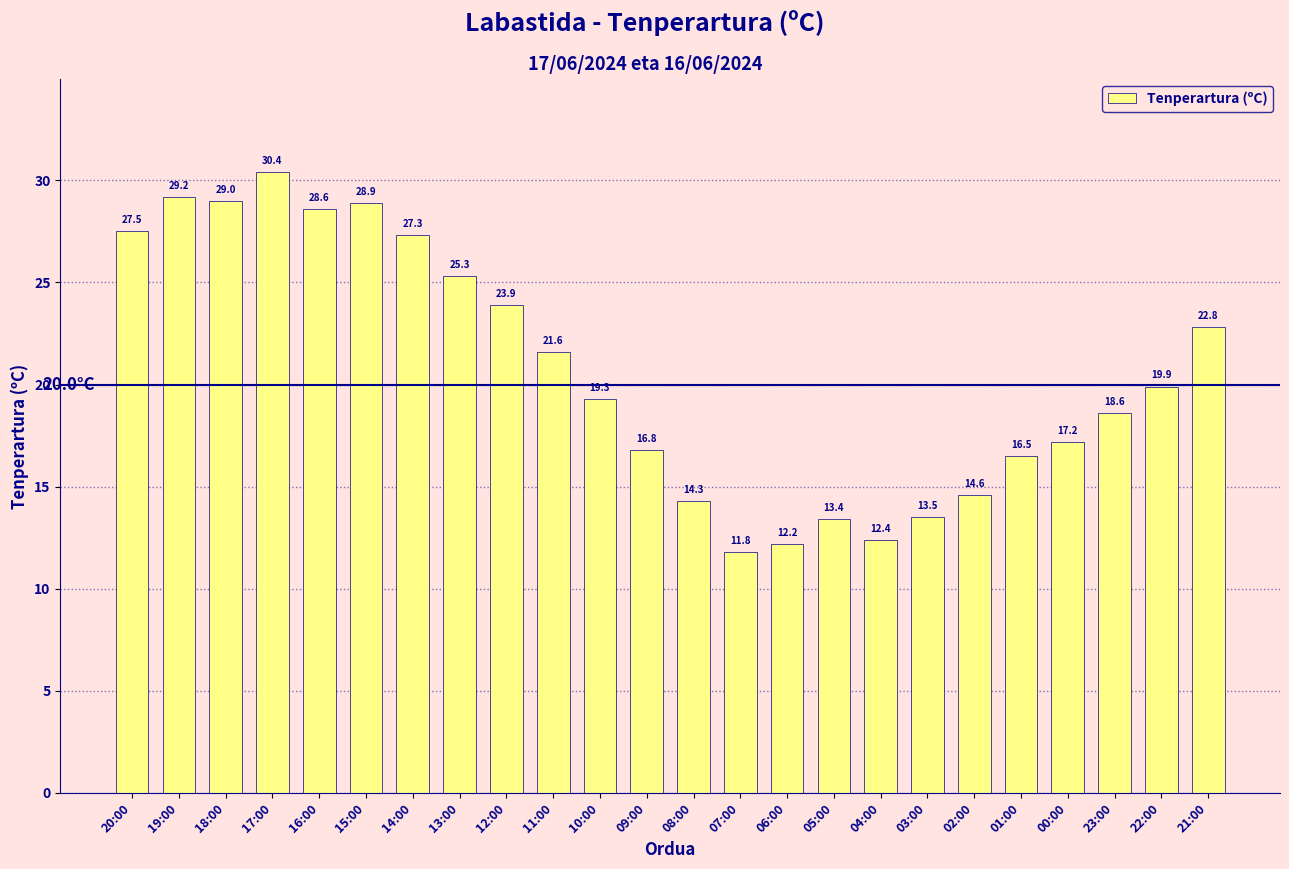

Rank the categories by value from highest to lowest.

17:00, 19:00, 18:00, 15:00, 16:00, 20:00, 14:00, 13:00, 12:00, 21:00, 11:00, 22:00, 10:00, 23:00, 00:00, 09:00, 01:00, 02:00, 08:00, 03:00, 05:00, 04:00, 06:00, 07:00